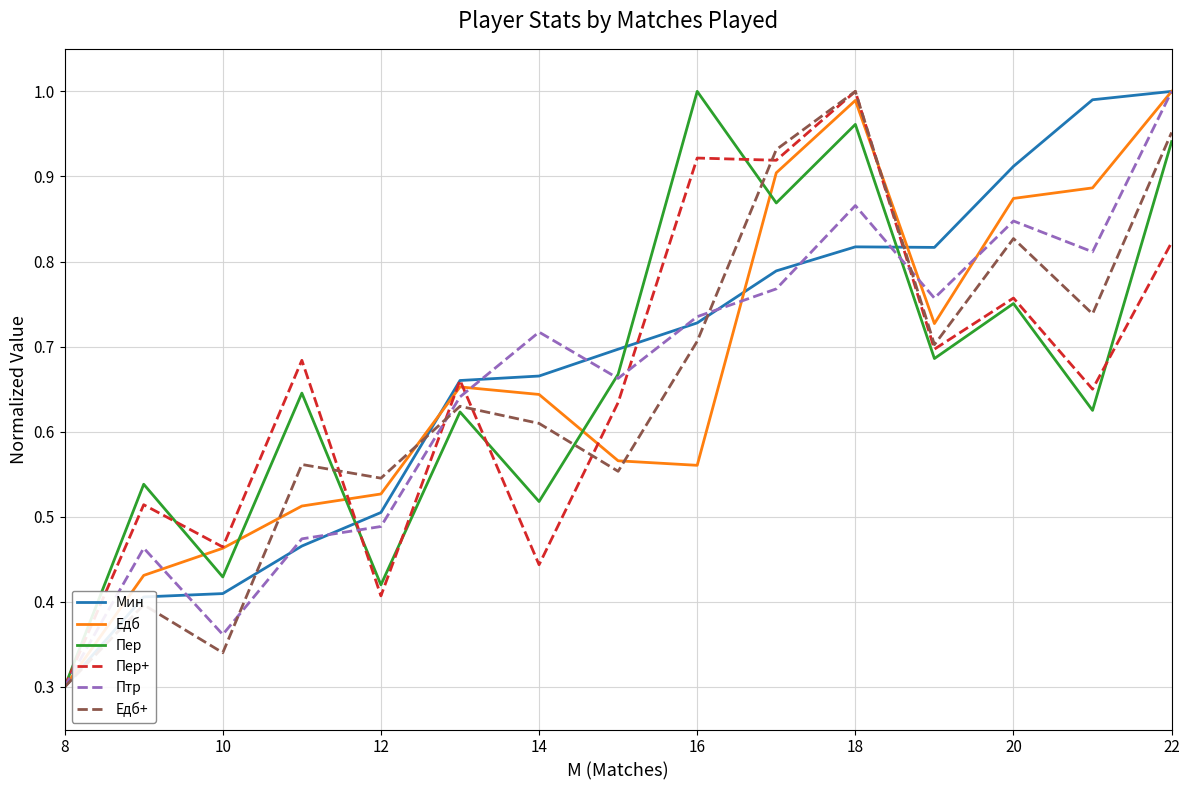

What are all the series names shown in the legend?

Мин, Едб, Пер, Пер+, Птр, Едб+